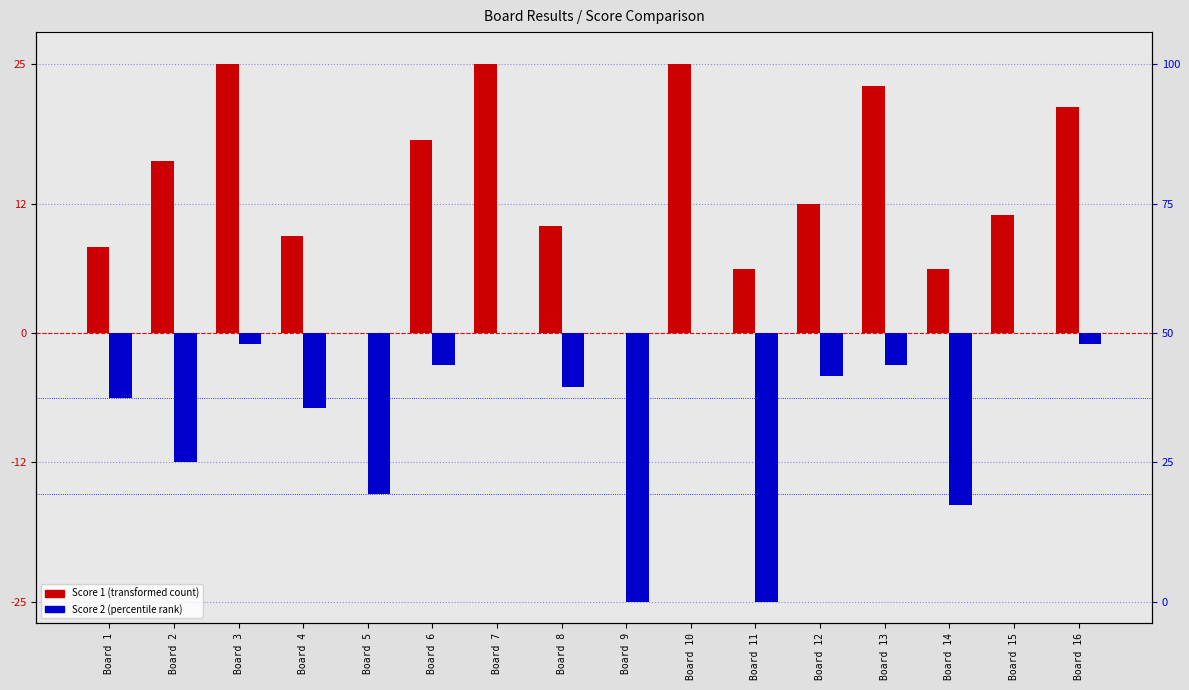

What is the sum of the Score 2 values at Board 13 and Board 10?

-3